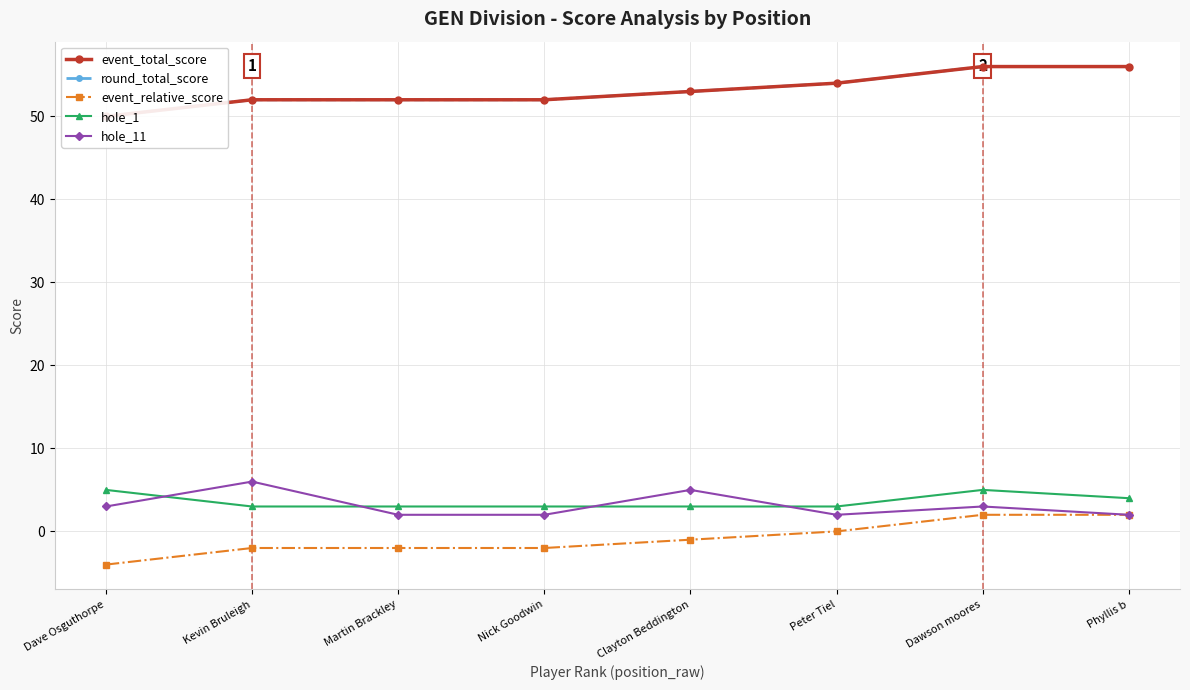

What is the difference between the highest and lowest values at Peter Tiel?

54